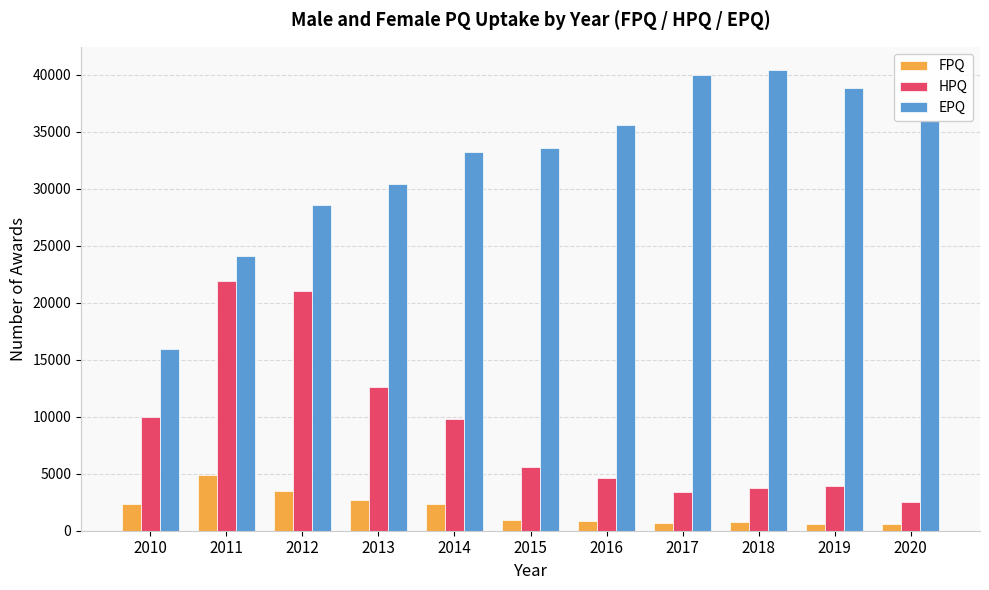

Rank the series by their average value, from highest to lowest.

EPQ, HPQ, FPQ